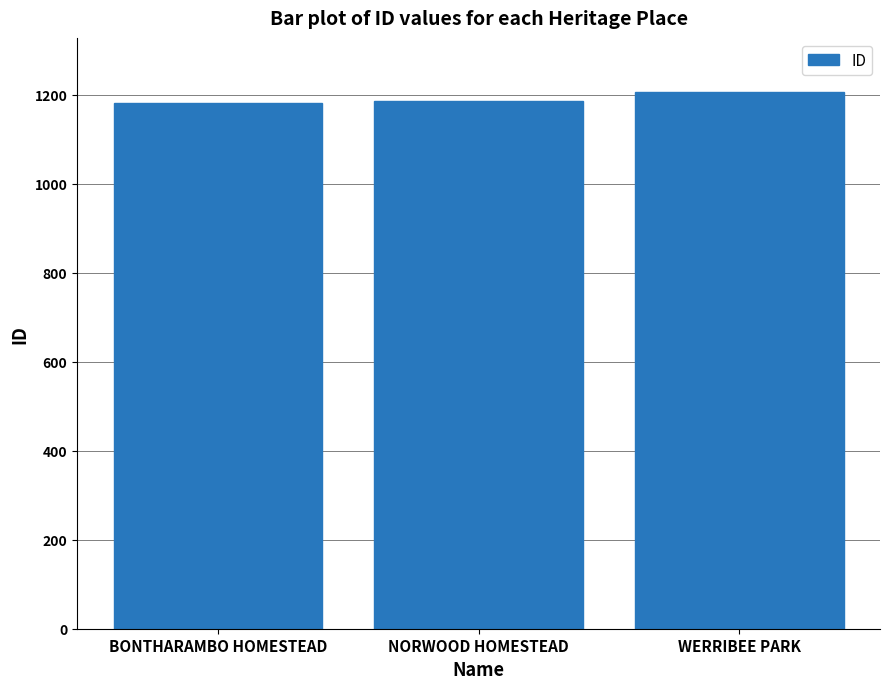

What is the sum of the values at NORWOOD HOMESTEAD and WERRIBEE PARK?

2392